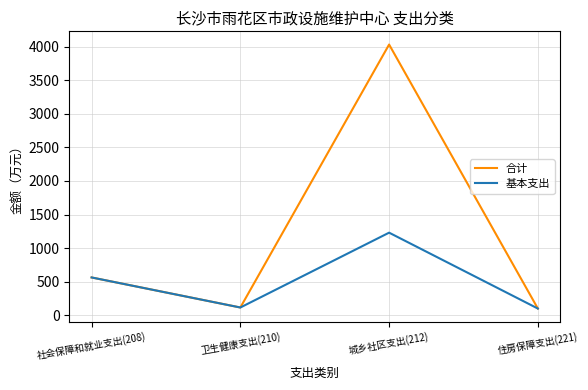

How many lines are shown in the chart?

2